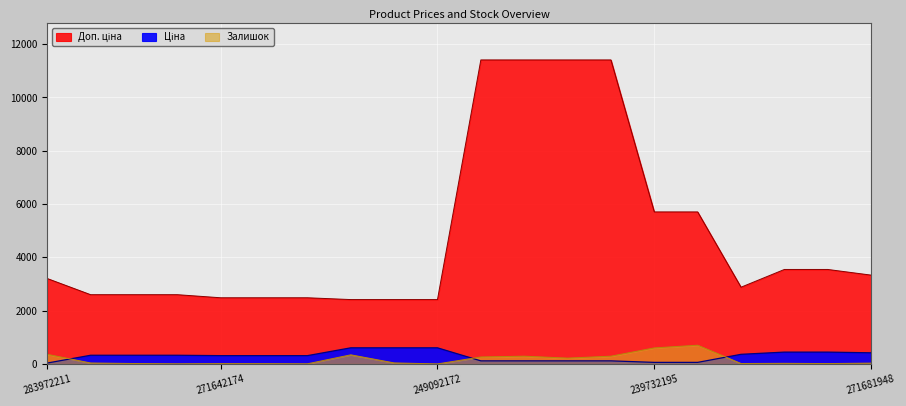

What is the average value of the Доп. ціна series?

4802.1